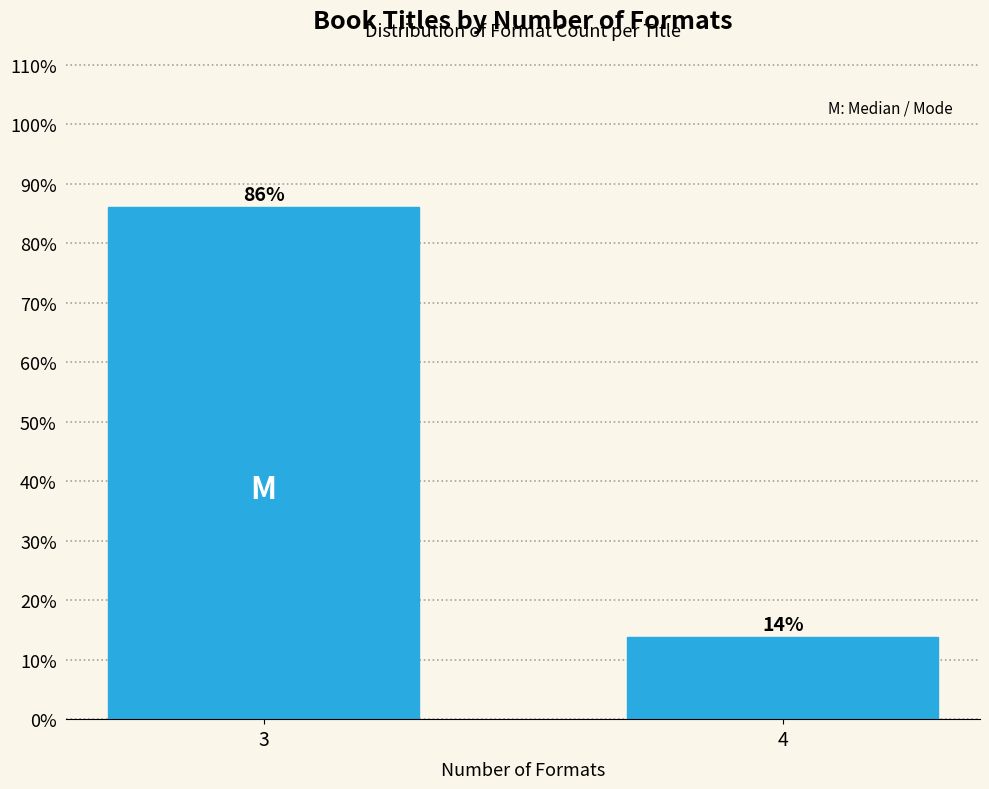

List the labels in order of value, largest first.

3, 4